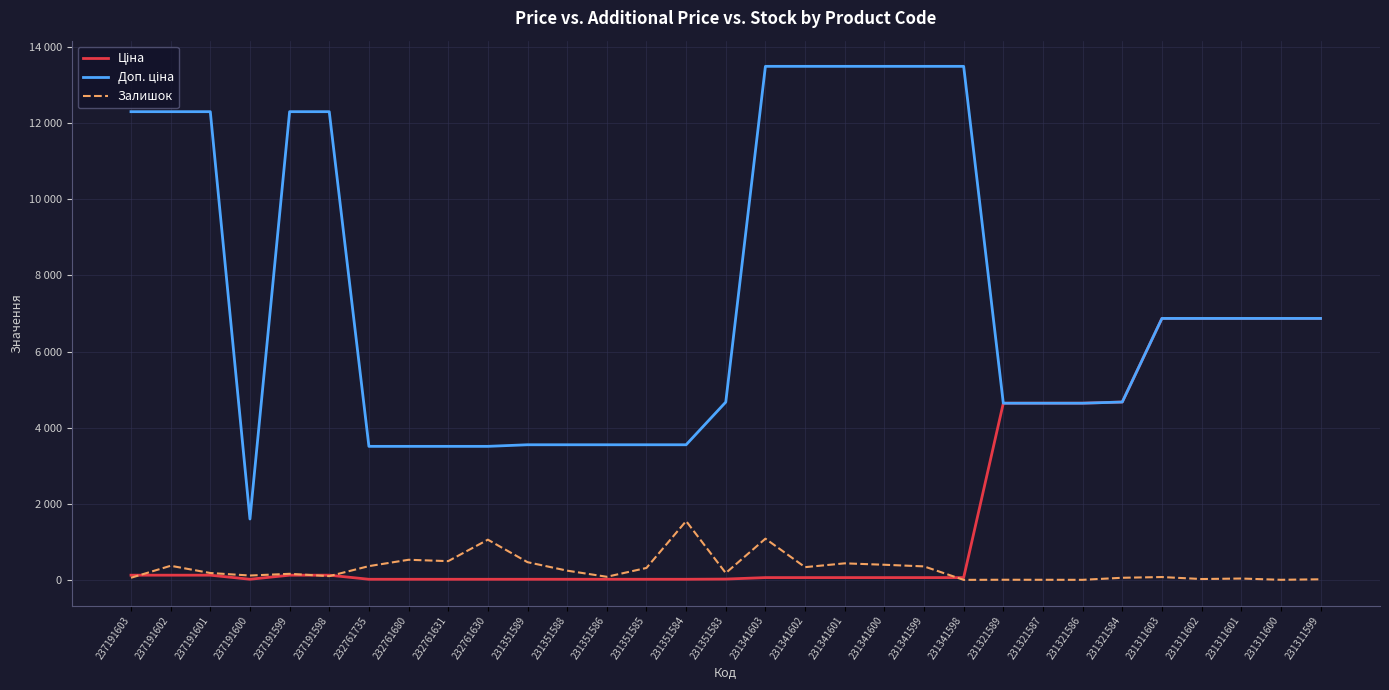

Is this an area chart (filled region under the line)?

No